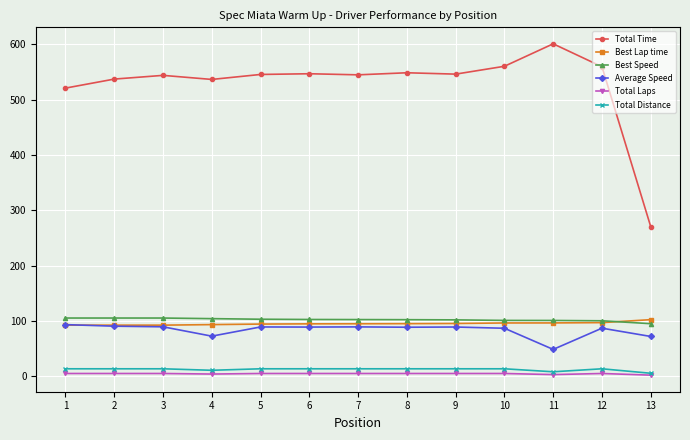

Which series has the largest range (max minus min)?

Total Time